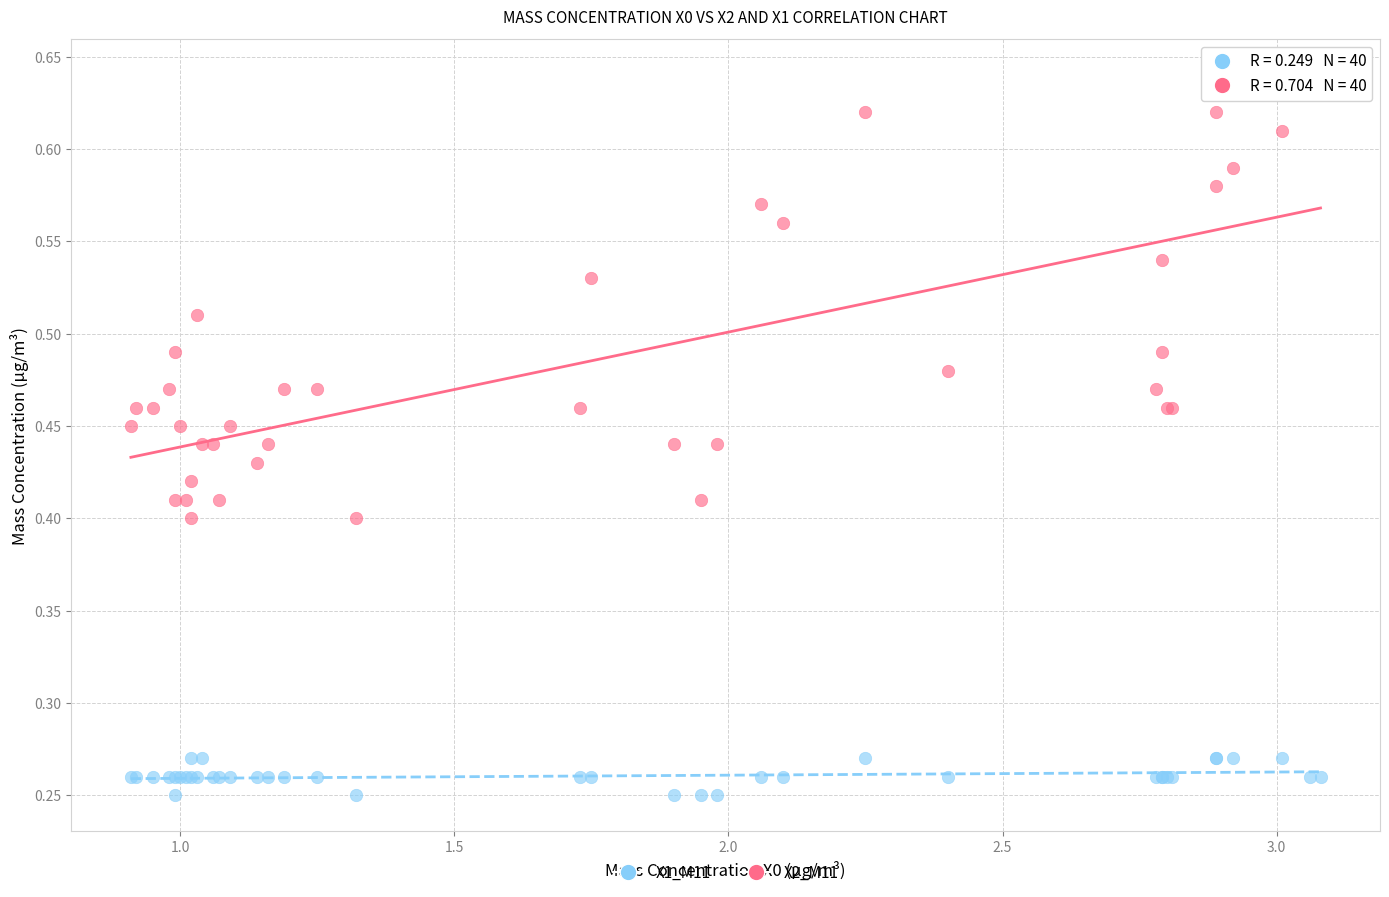

Which series contains the highest Y value?

X2_M11